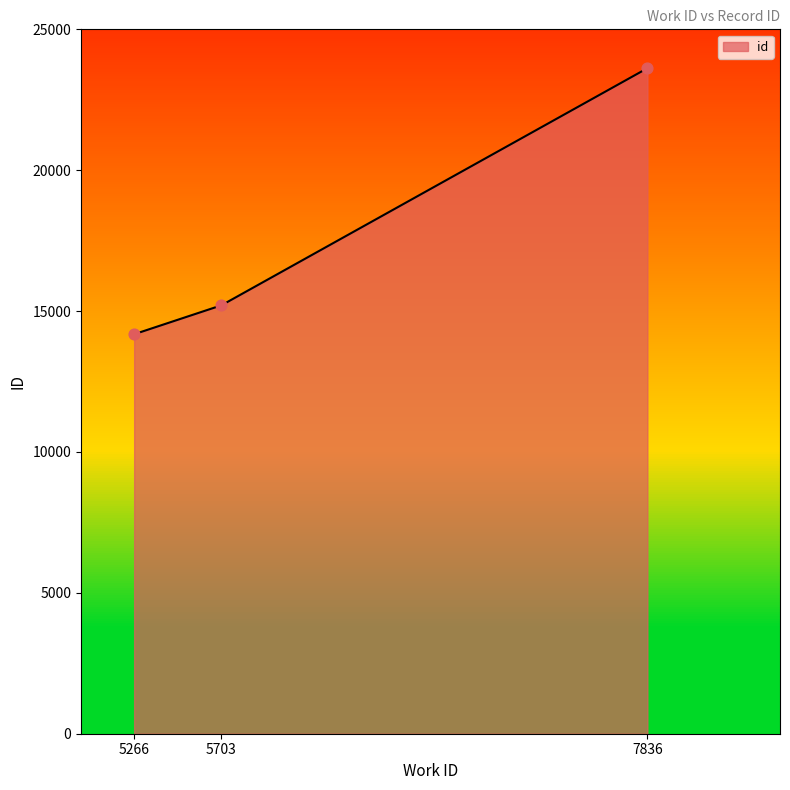

Which has a higher value, 5703 or 5266?

5703